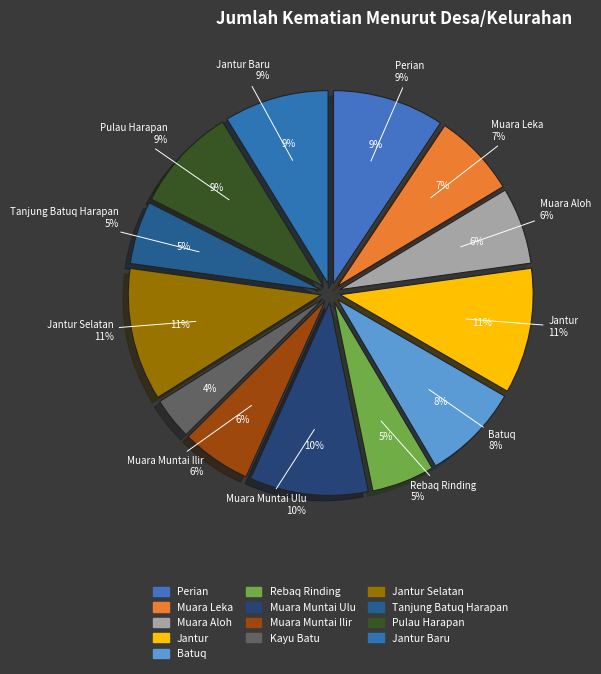

To the nearest percent, what is the combined percentage of Pulau Harapan and Batuq?

17%